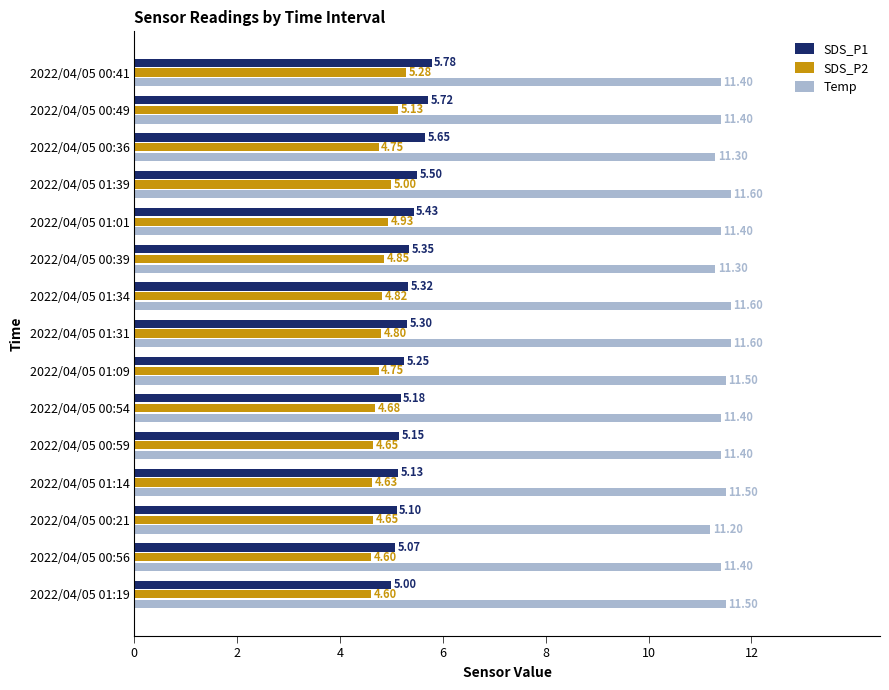

How many values in the SDS_P1 series exceed 5?

14